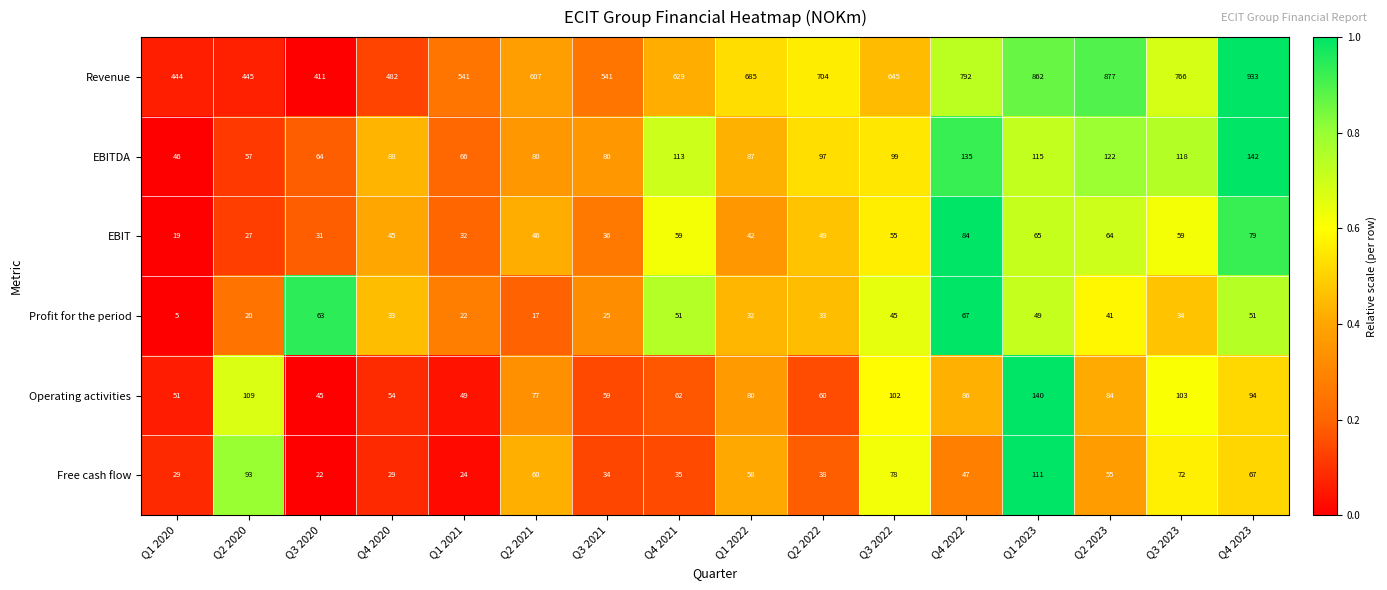

Rank the series at Q2 2023 from lowest to highest value.

Profit for the period, Free cash flow, EBIT, Operating activities, EBITDA, Revenue